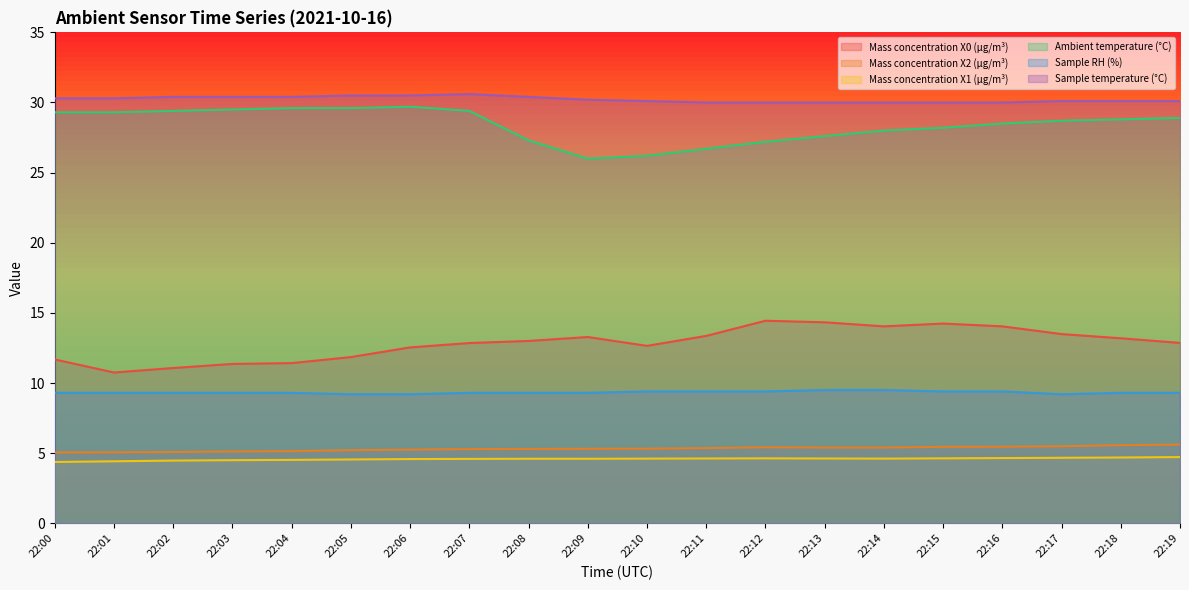

The Mass concentration X1 (μg/m³) series shows 4.6 at 22:08. True or false?

True